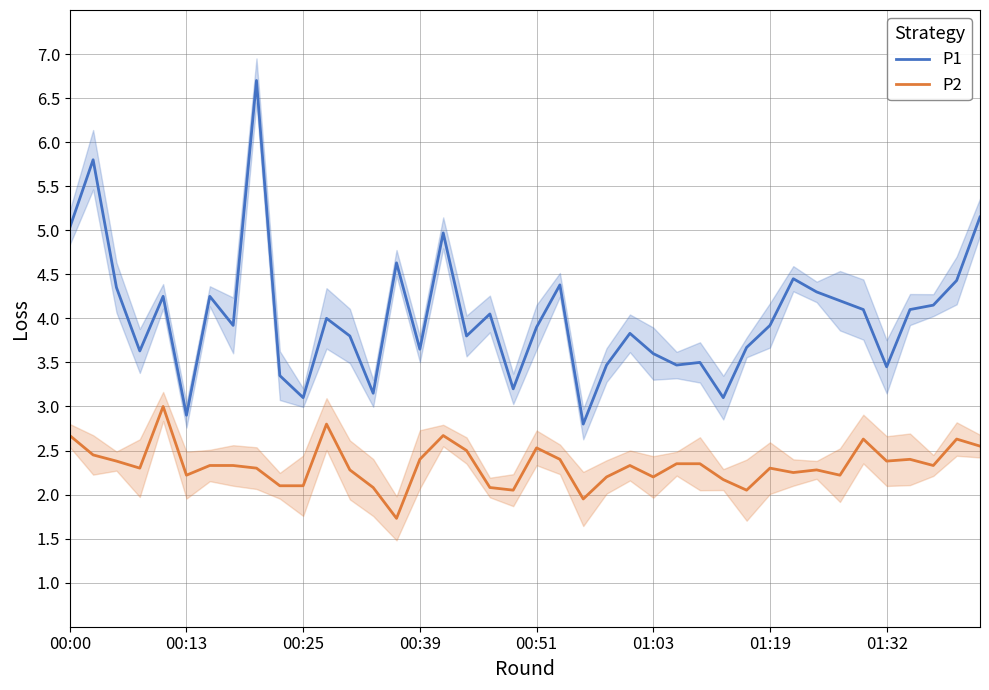

Where does the P1 series first go above 3?

00:00